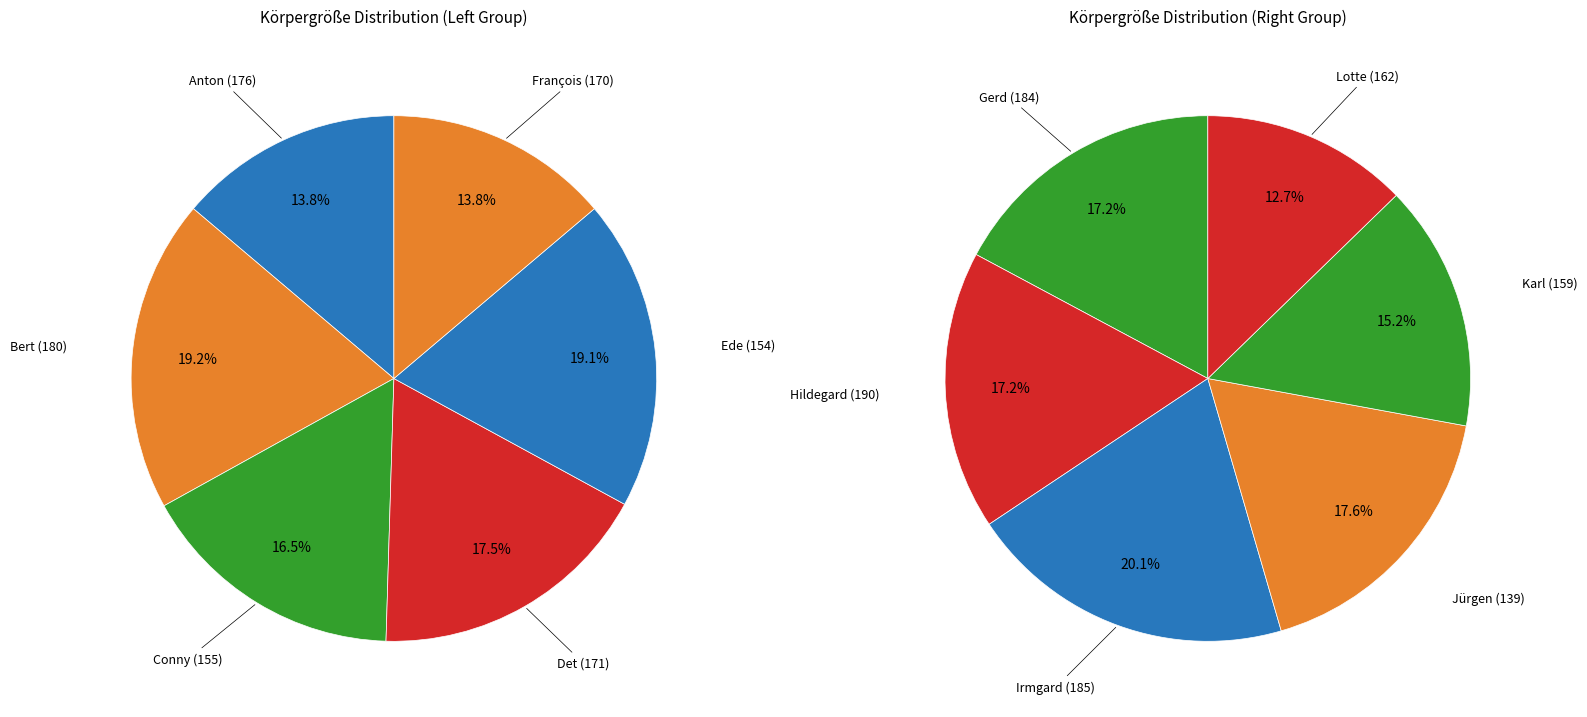

Is there any slice that represents more than half of the pie?

No